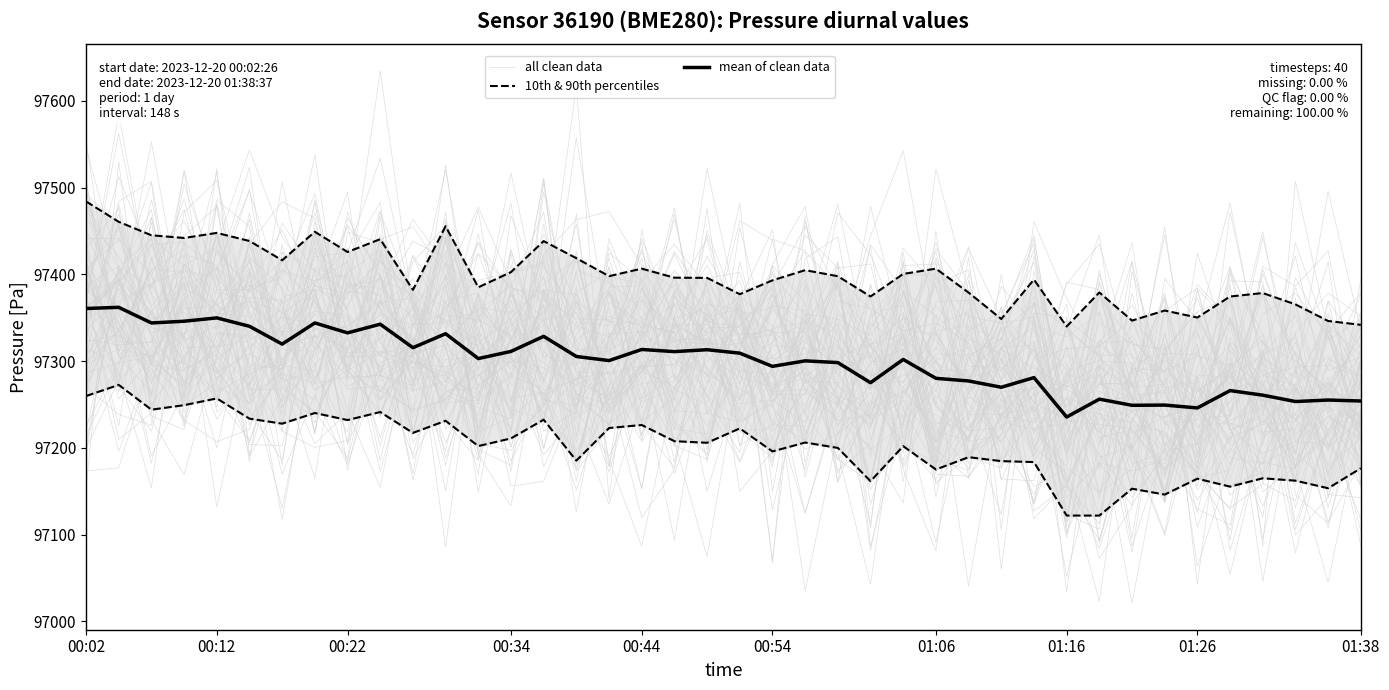

How many interior local peaks does the mean of clean data series have?

15